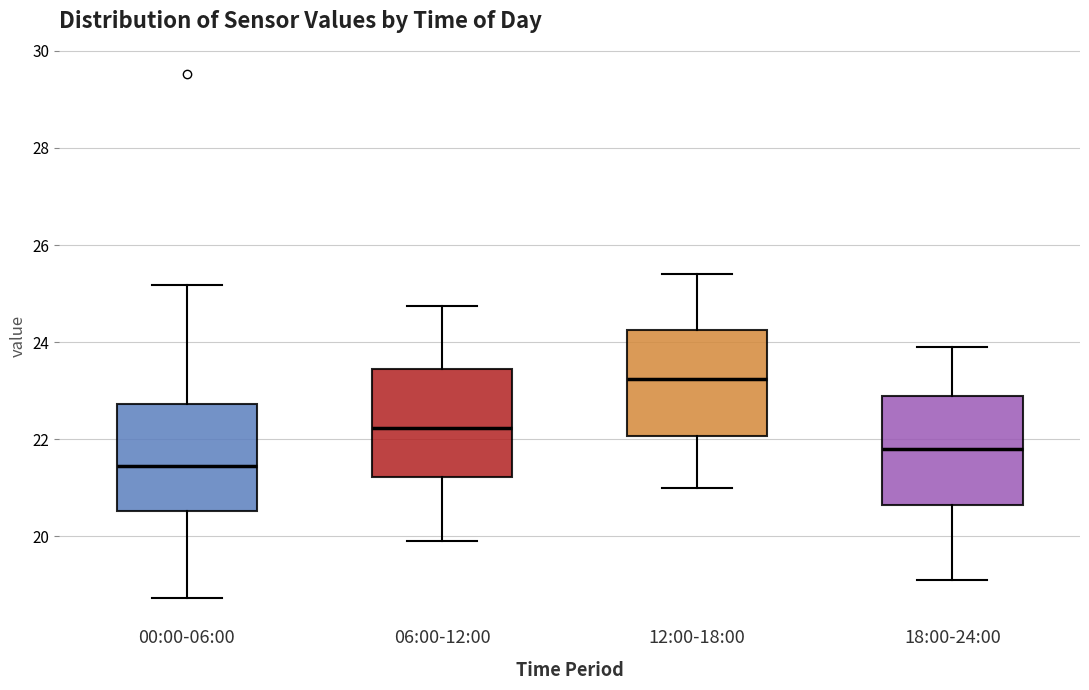

Which box's median line is the lowest?

00:00-06:00